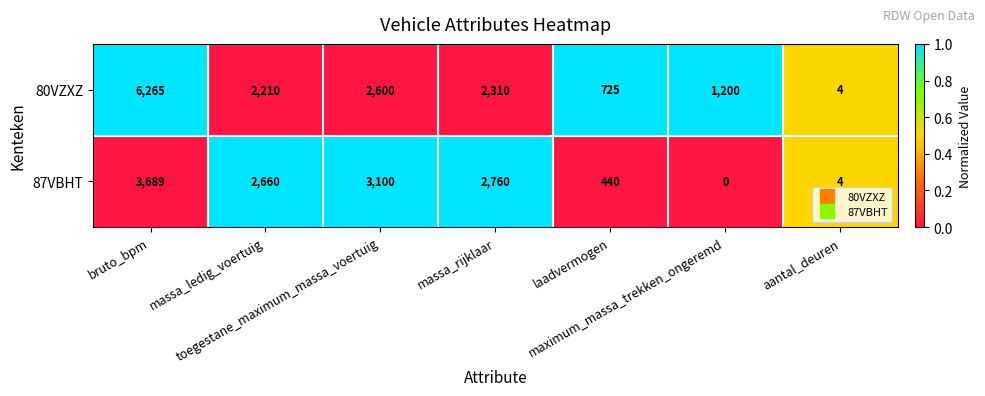

What is the greatest value displayed?

6265